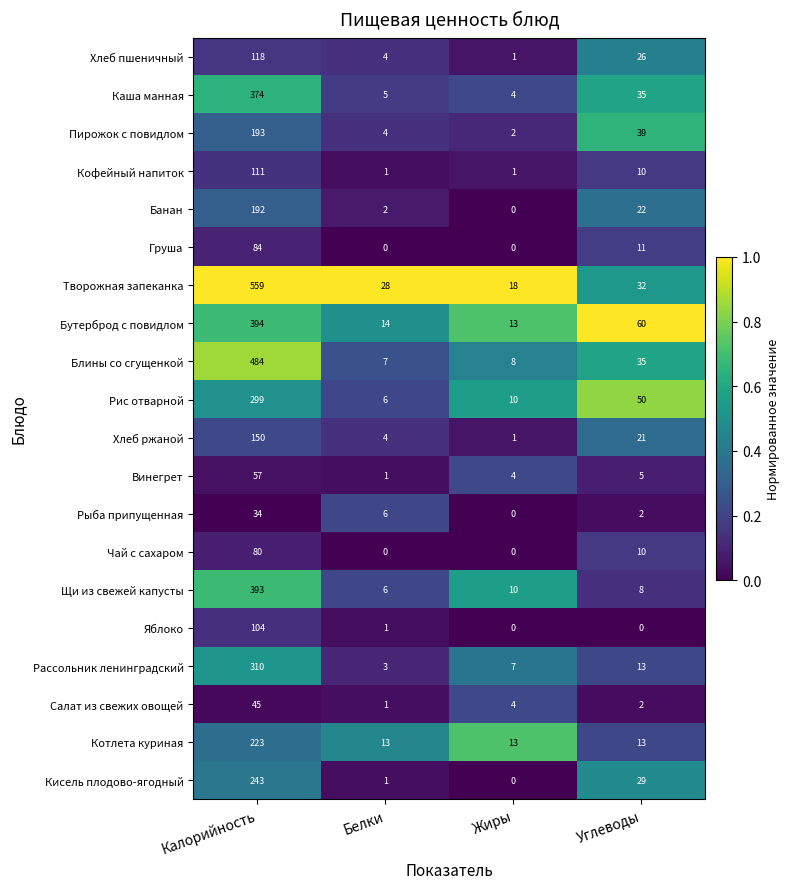

Count the number of categories in the chart.

4